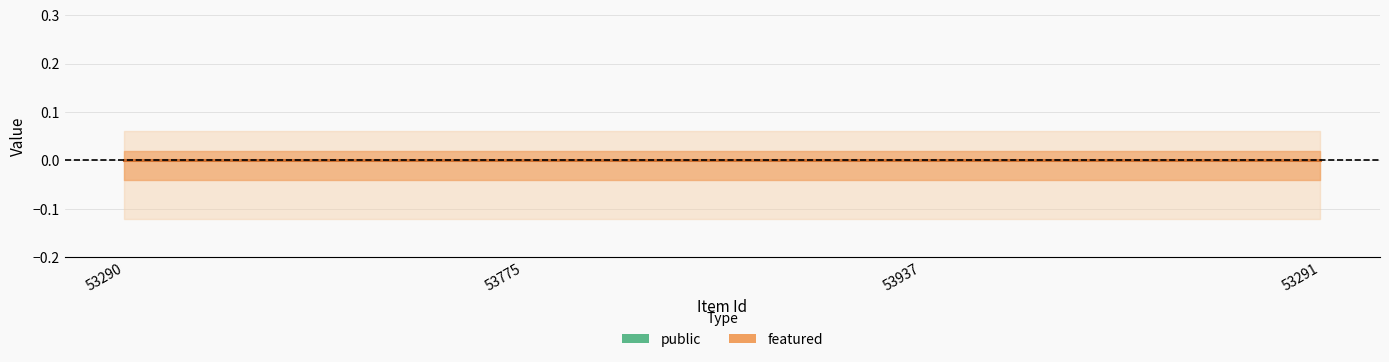

What are all the series names shown in the legend?

public, featured